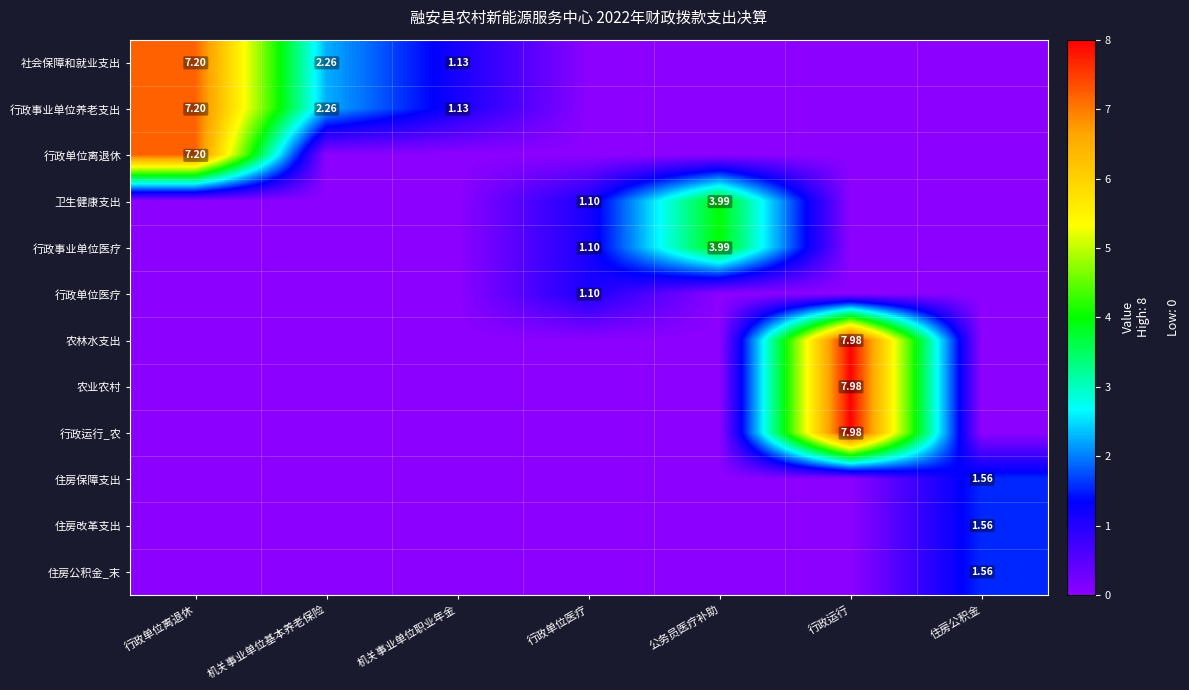

How many values in the 农林水支出 series exceed 0?

1